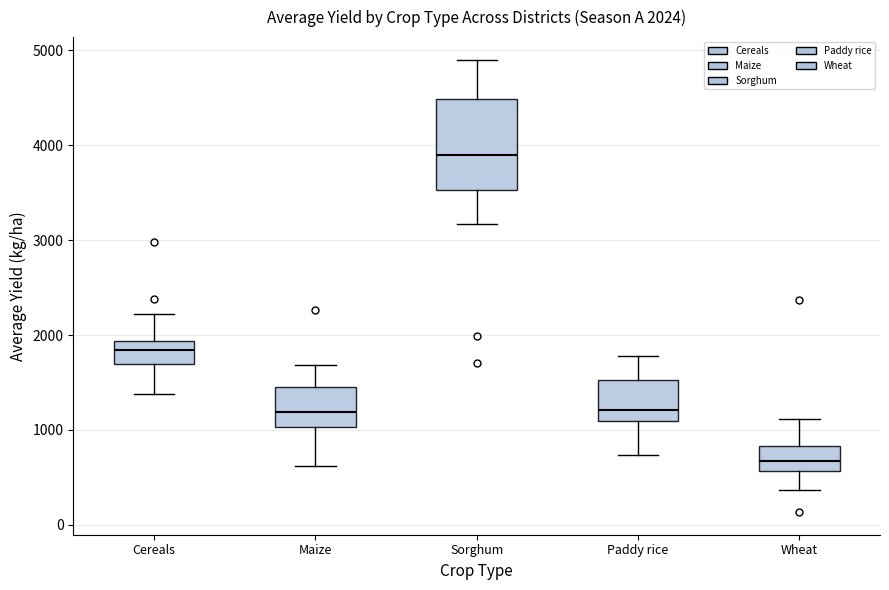

Which box is the tallest, from its lower edge to its upper edge?

Sorghum